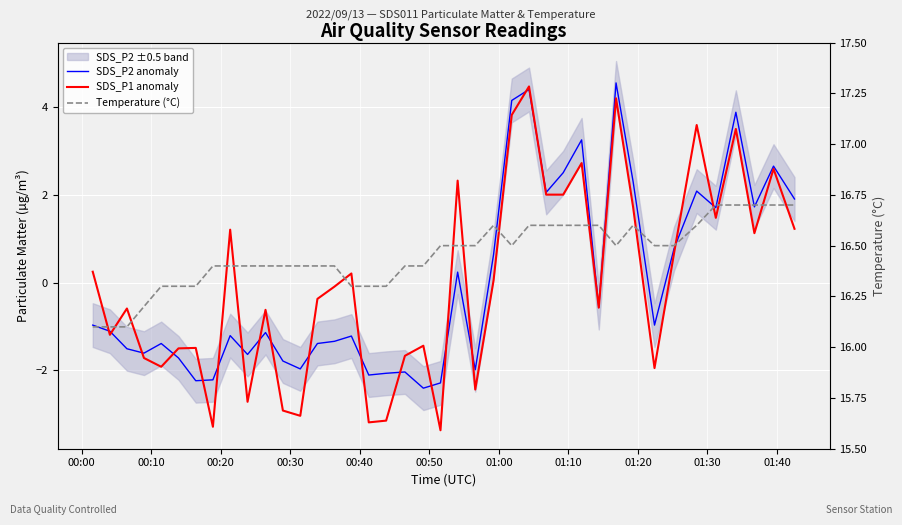

Rank the series at 00:40 from lowest to highest value.

SDS_P1 anomaly, SDS_P2 anomaly, Temperature (°C)